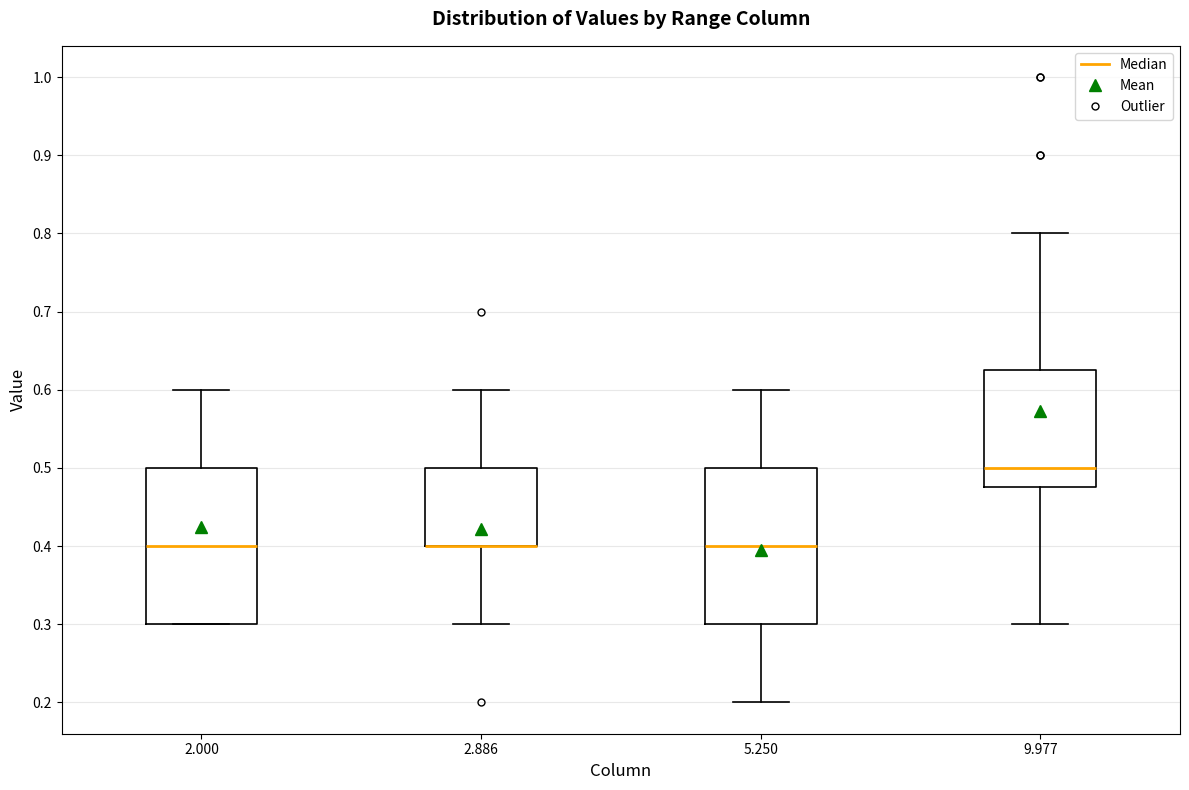

Reading left to right, read every box against the y-axis: the position of its median line, the range the box covers, and the ends of its whiskers. The values are not printed on the chart, so give them approximately, as read against the axis.

2.000: median 0.40, box 0.30 to 0.50, whiskers 0.30 to 0.60
2.886: median 0.40 (drawn on the box's lower edge), box 0.40 to 0.50, whiskers 0.30 to 0.60
5.250: median 0.40, box 0.30 to 0.50, whiskers 0.20 to 0.60
9.977: median 0.50, box 0.48 to 0.63, whiskers 0.30 to 0.80